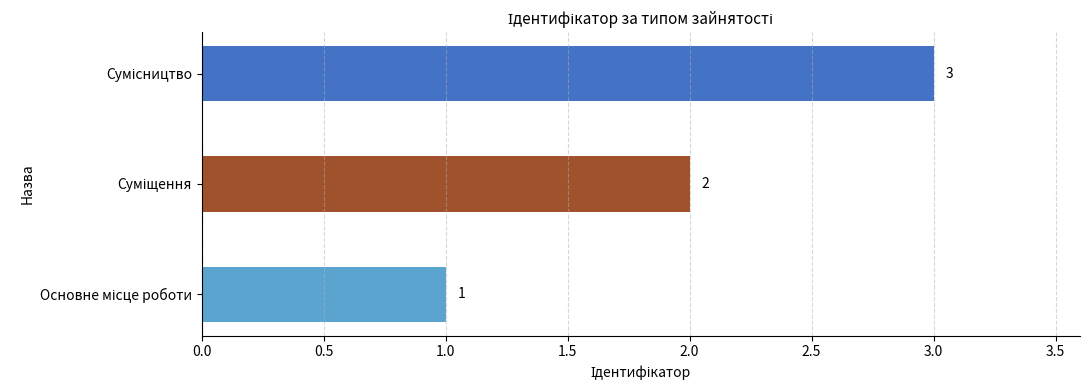

What is the maximum value shown in the chart?

3